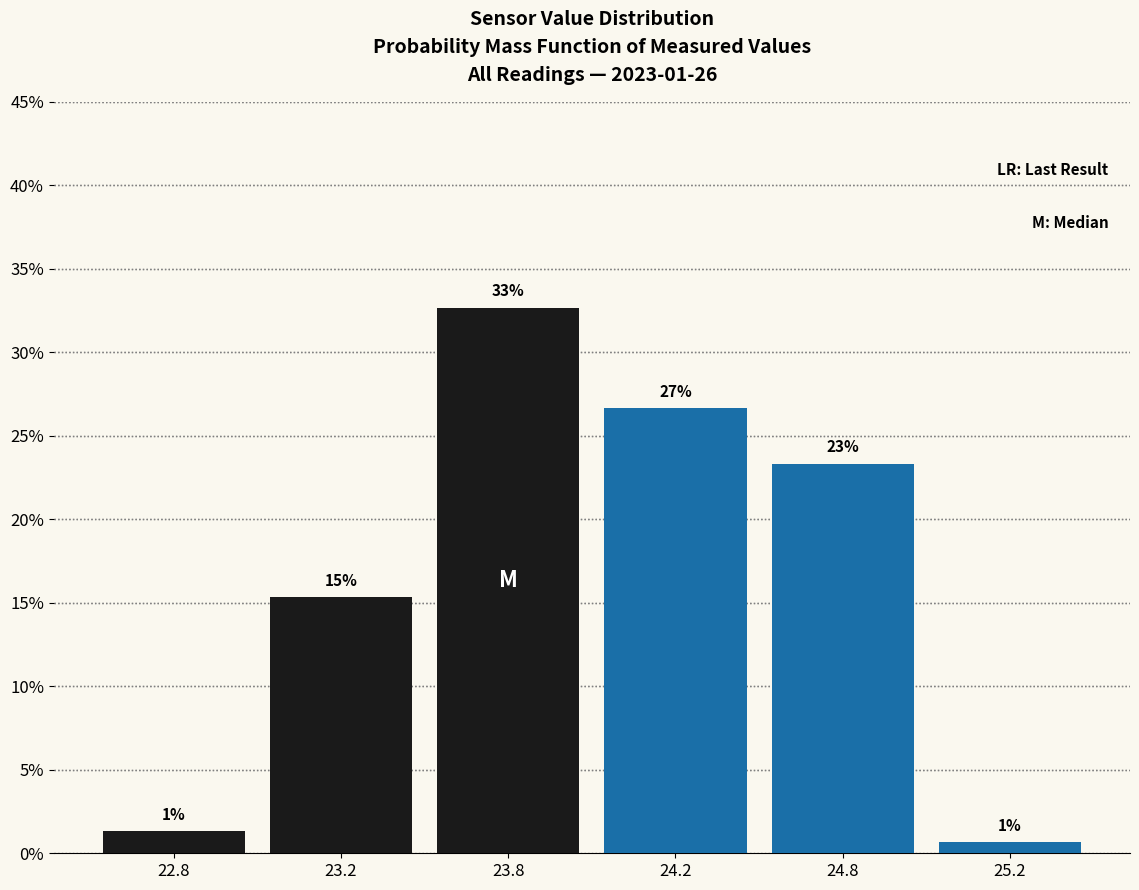

Are the bars horizontal?

No